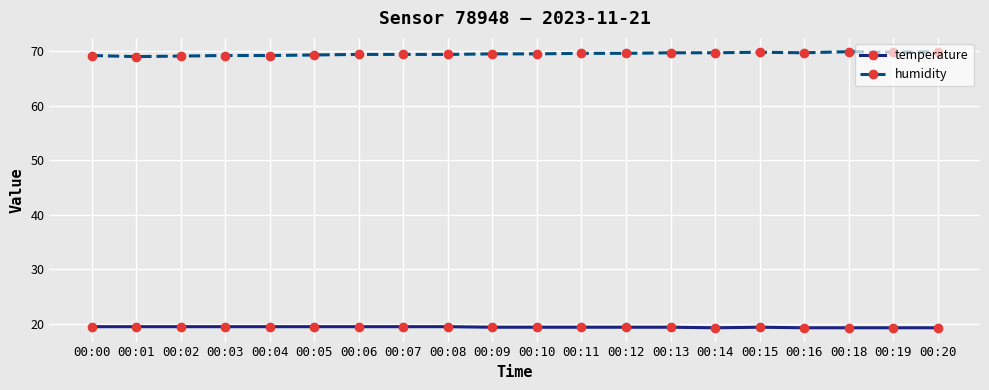

What is the difference between the highest and lowest values at 00:00?

49.7